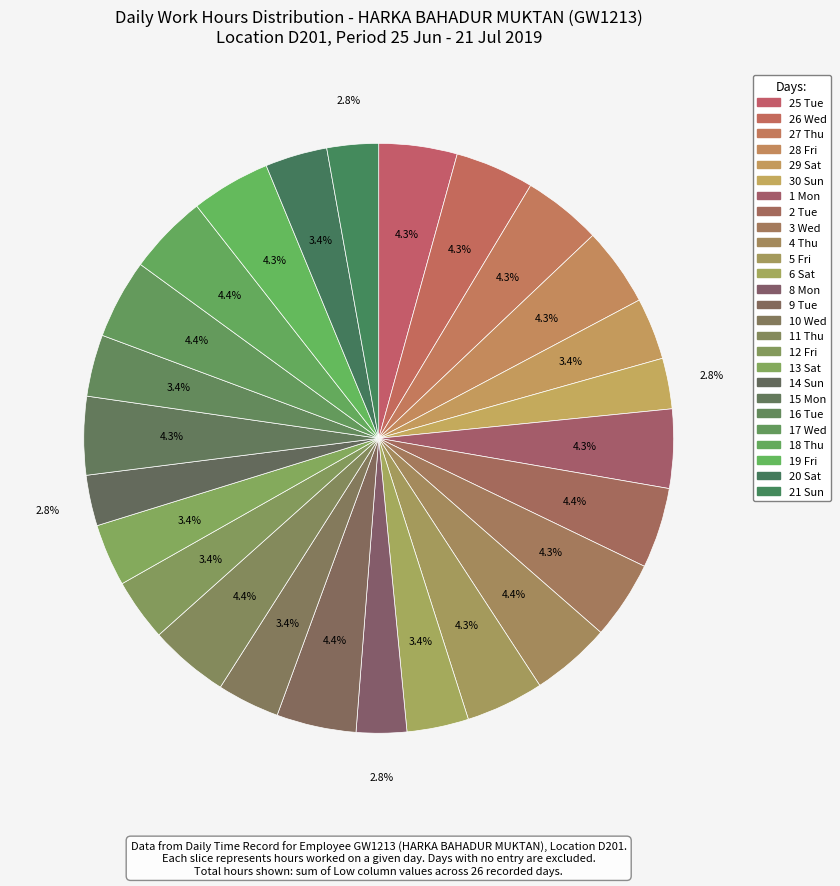

How many segments does this pie chart have?

26